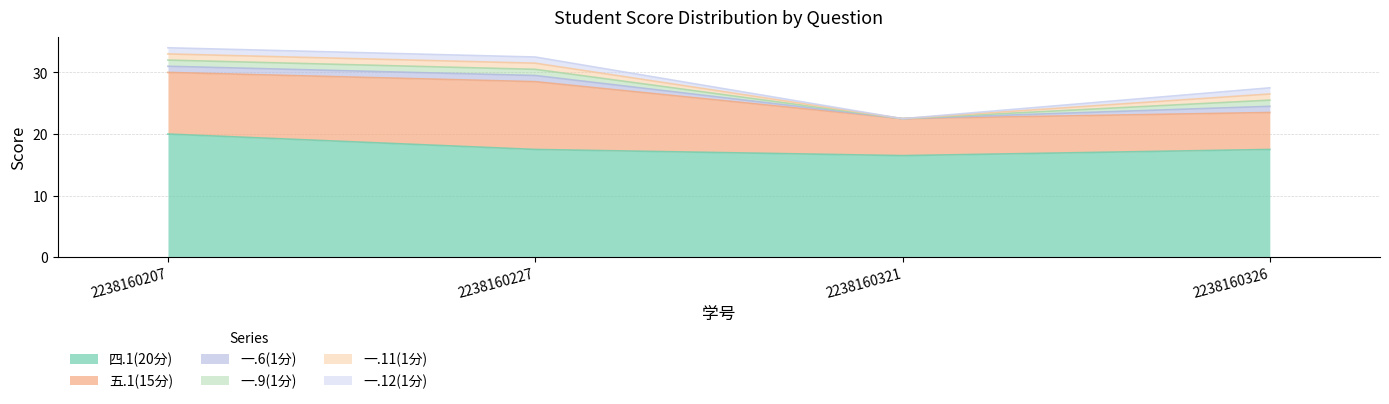

The value of 四.1(20分) at 2238160227 is 17.5. True or false?

True